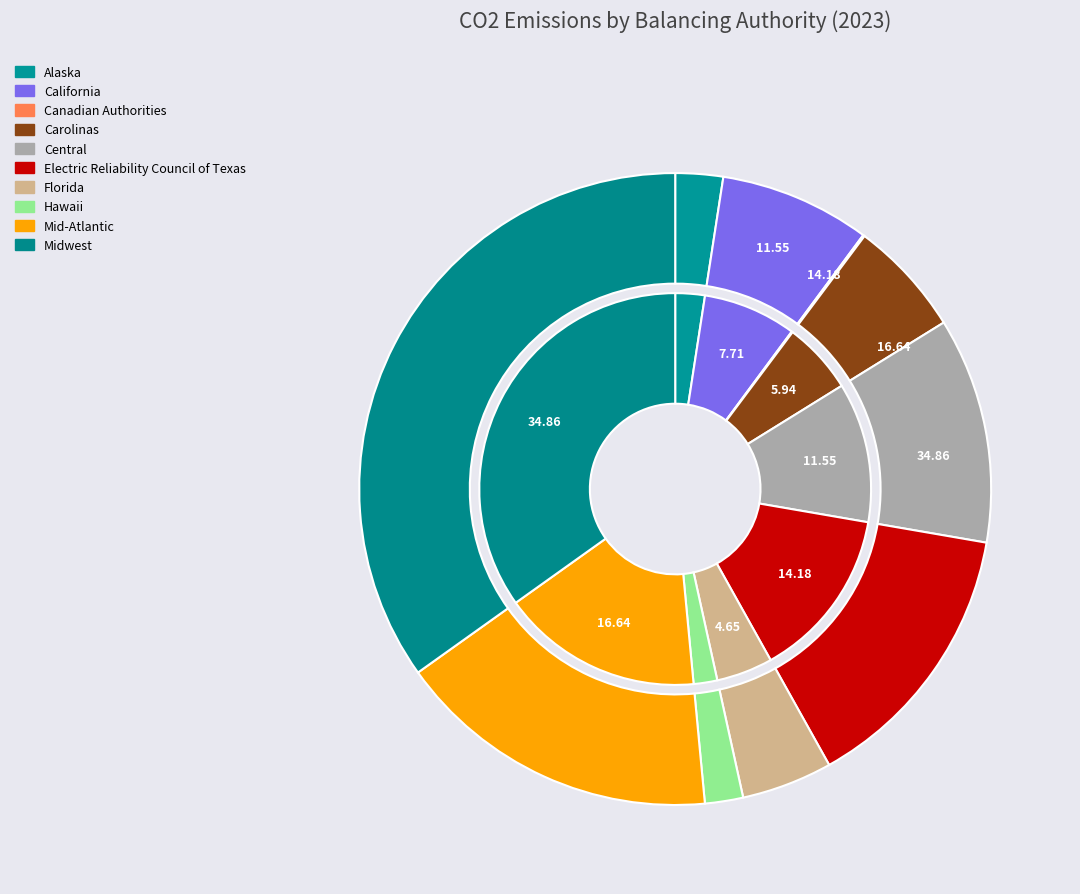

Count the number of slices in the pie.

10